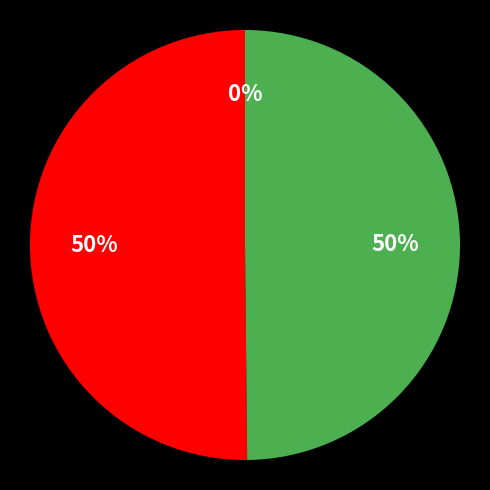

To the nearest percent, what is the average slice percentage?

33%